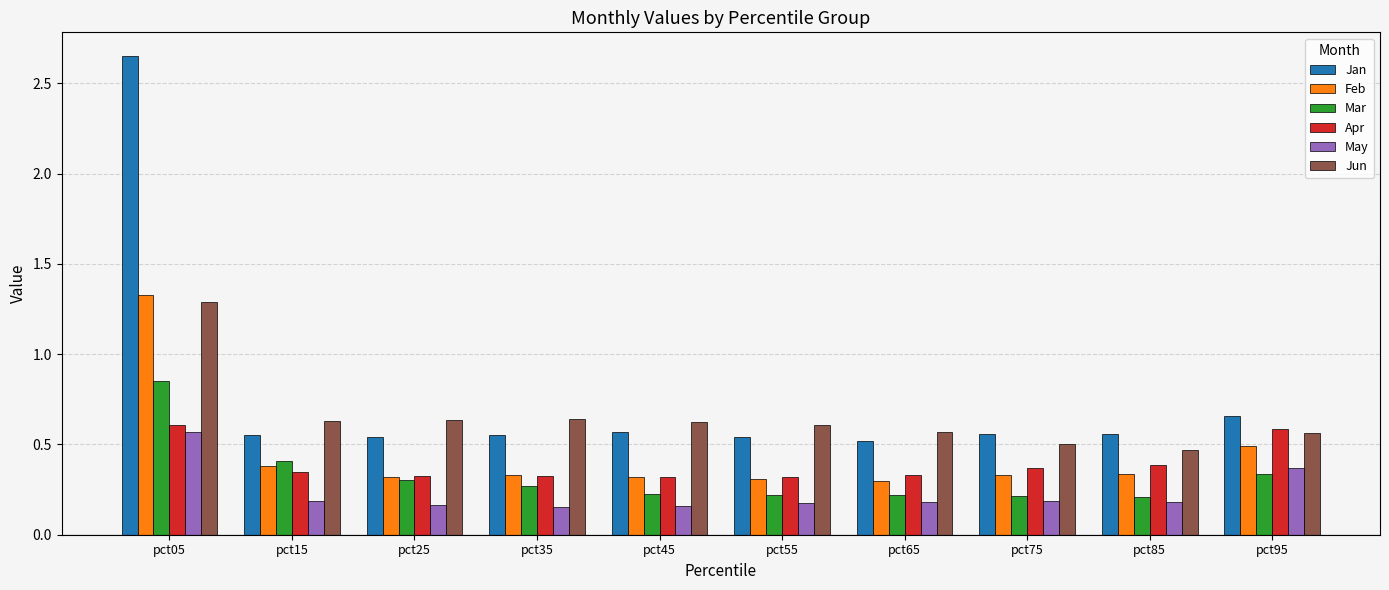

At which category is the sum across all series the highest?

pct05